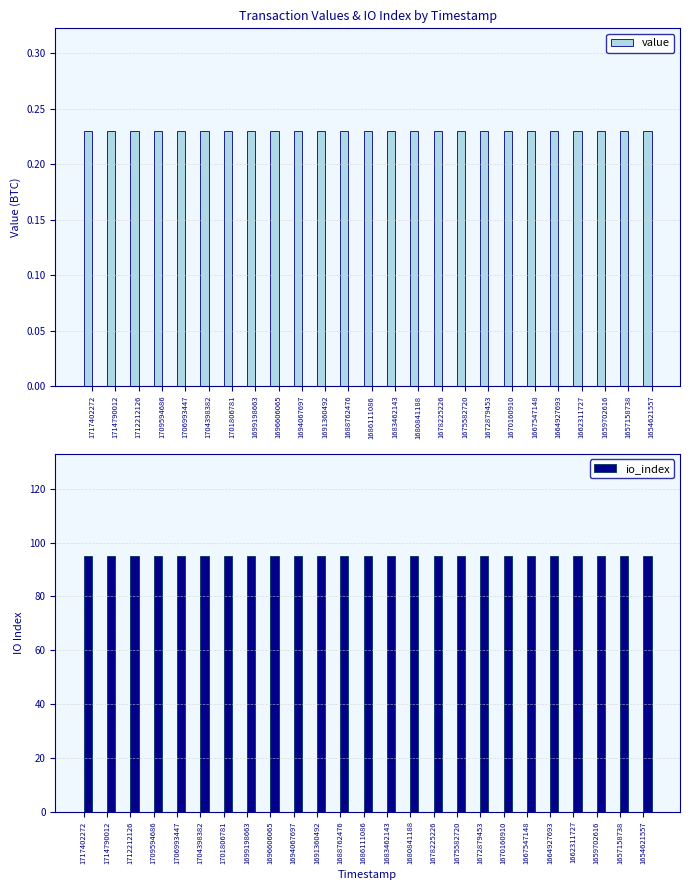

True or false: io_index has a value of 95.0 at 1704398382.

True